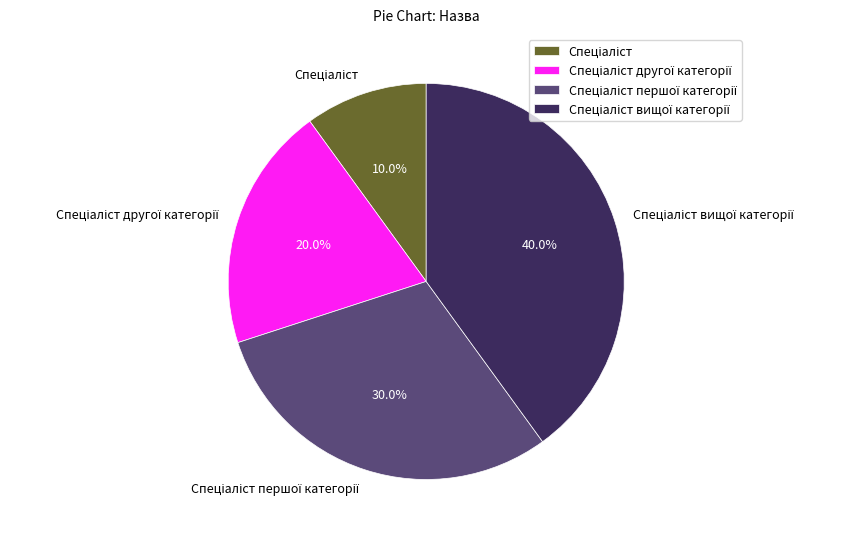

Does any single category account for the majority?

No